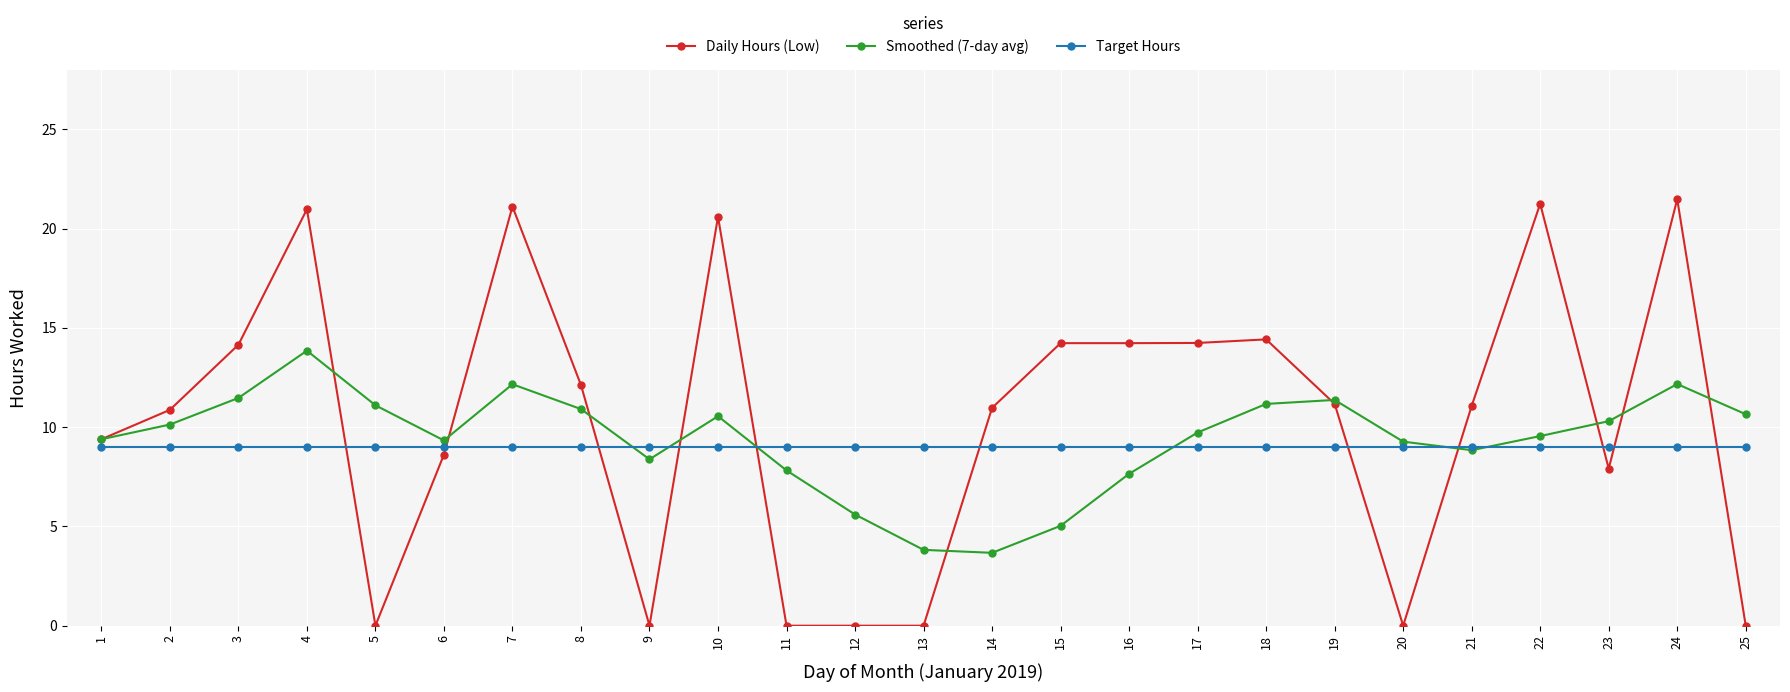

What is the maximum value for Daily Hours (Low)?

21.5